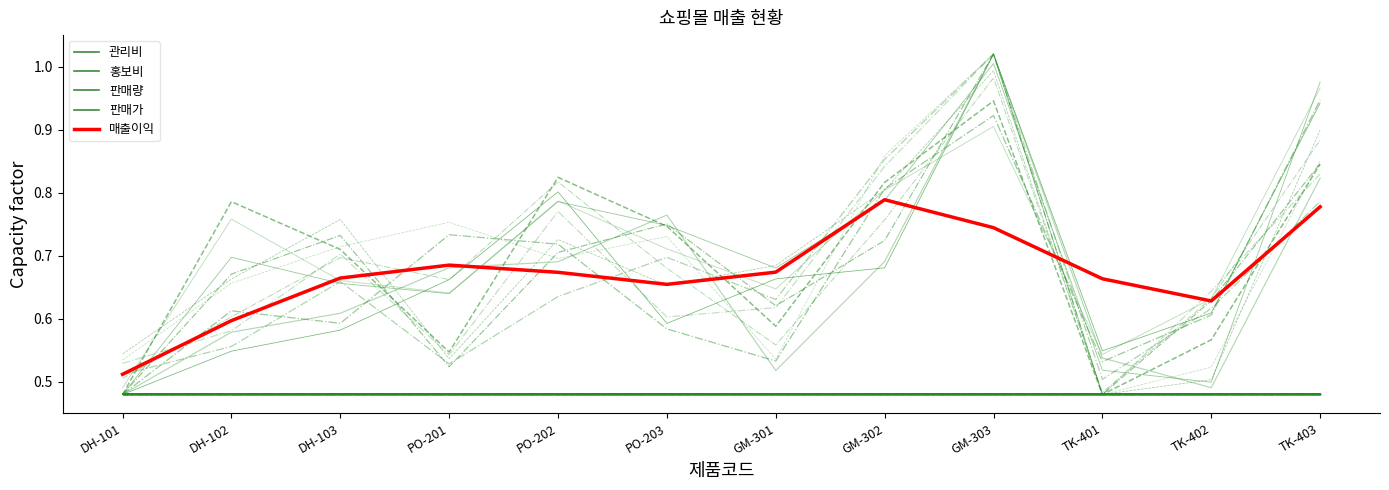

Does the chart have visible grid lines?

No